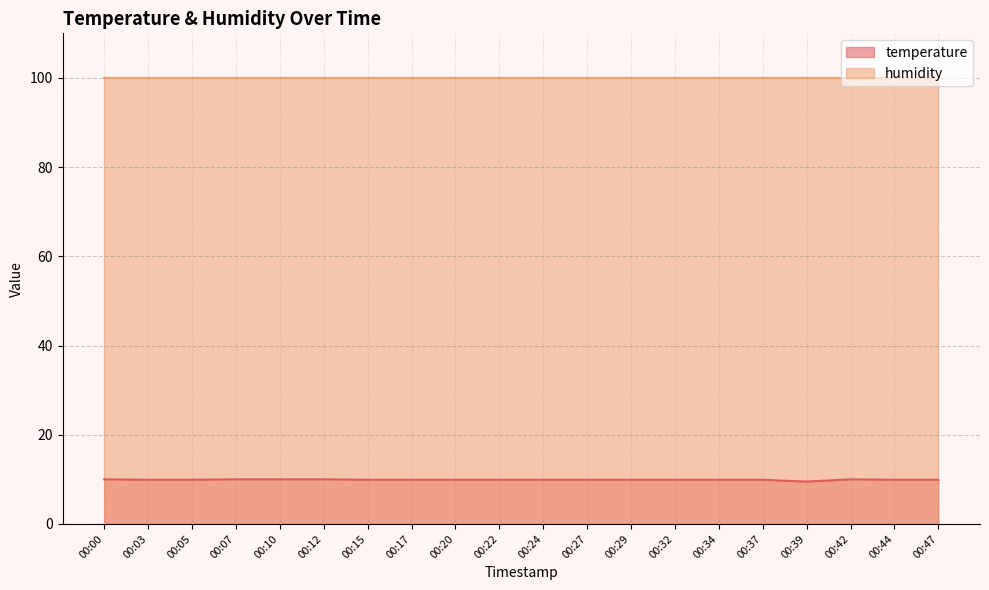

Reading left to right, list all the values displayed in this chart.

10.0	9.9	9.9	10.0	10.0	10.0	9.9	9.9	9.9	9.9	9.9	9.9	9.9	9.9	9.9	9.9	9.5	10.0	9.9	9.9